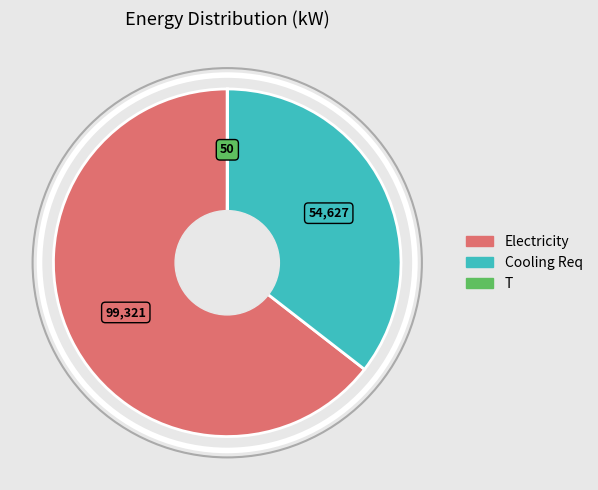

What is the largest slice in the pie chart?

Electricity